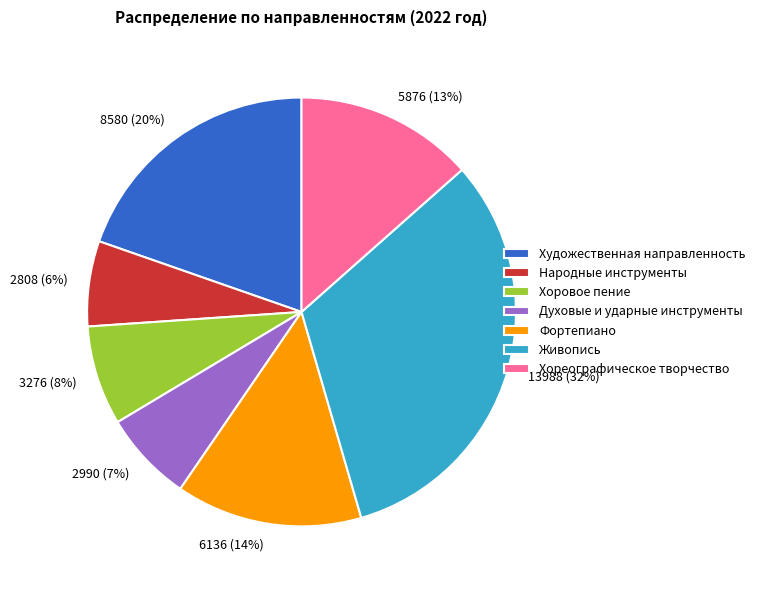

The Народные инструменты slice represents 15% of the pie. True or false?

False